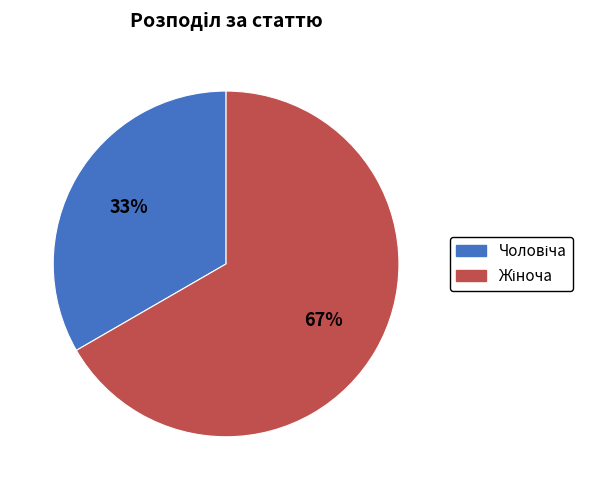

Does any single category account for the majority?

Yes